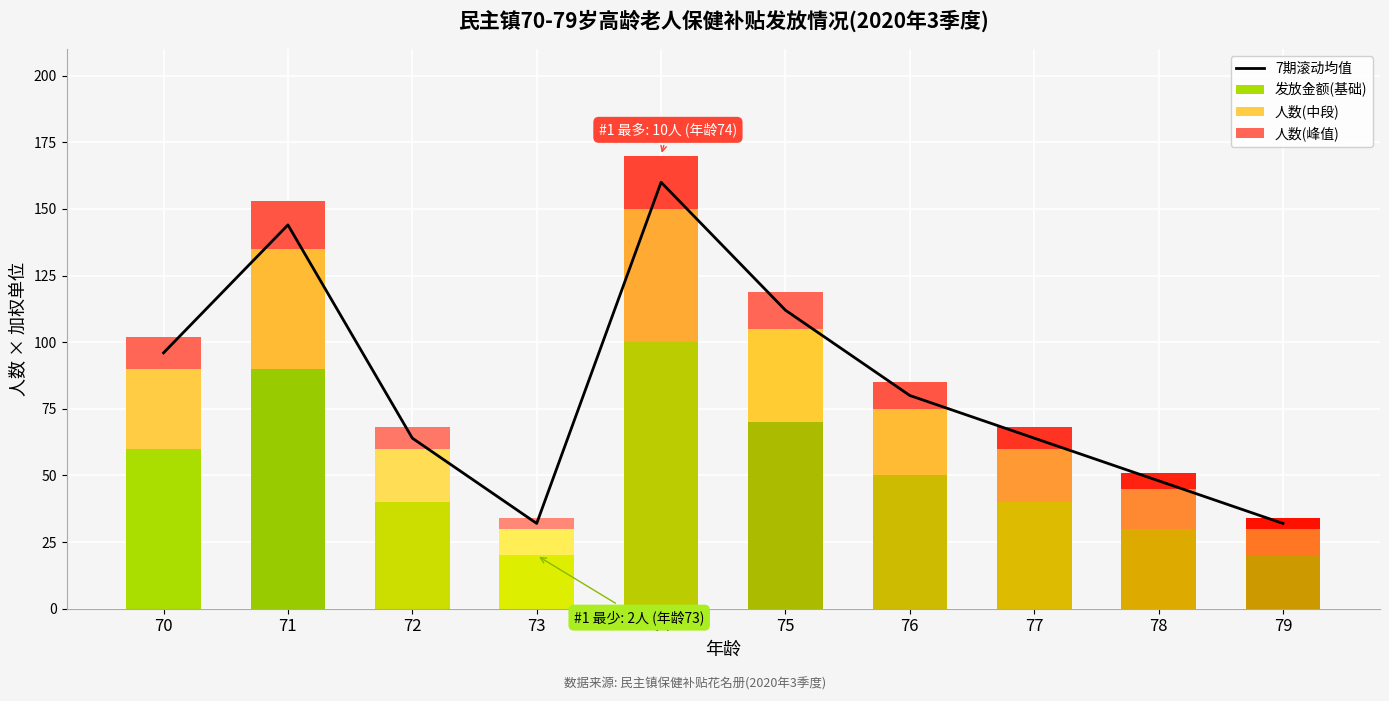

Is it true that 发放金额(基础) equals 14 at 79?

False